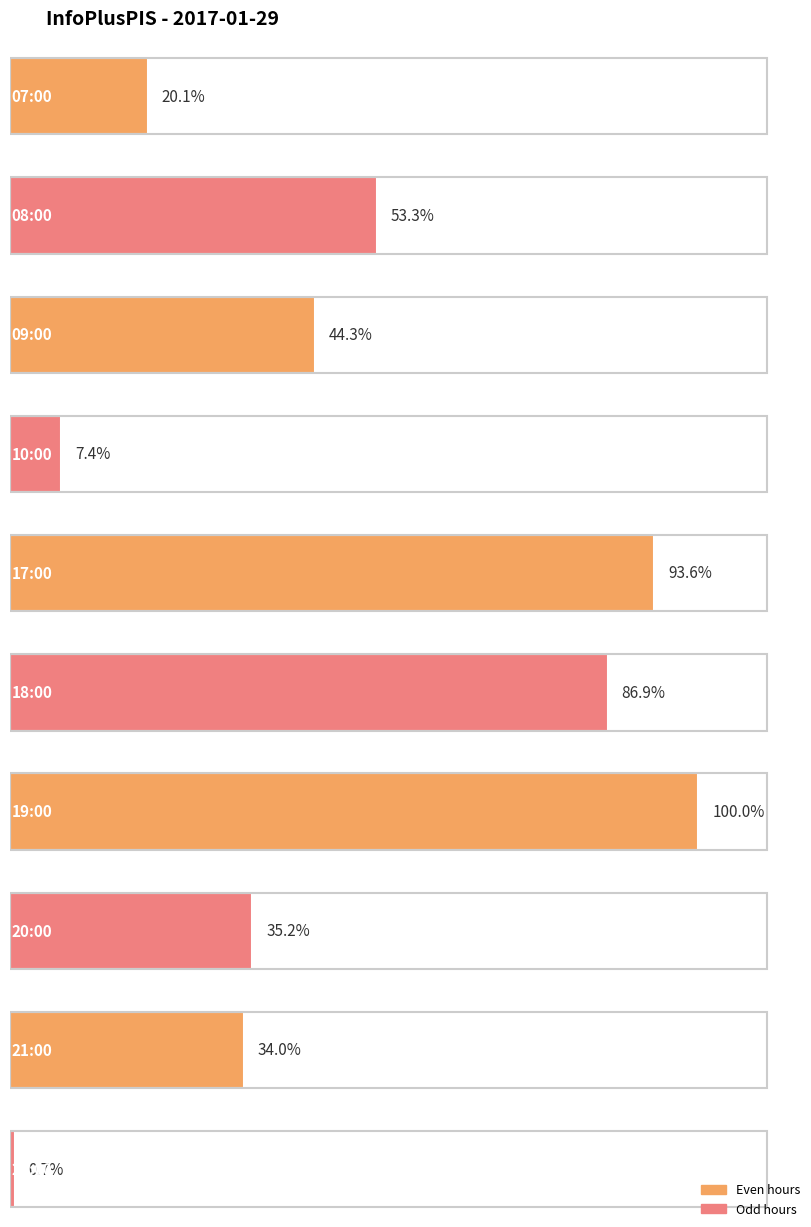

Which has a higher value, 22:00 or 08:00?

08:00